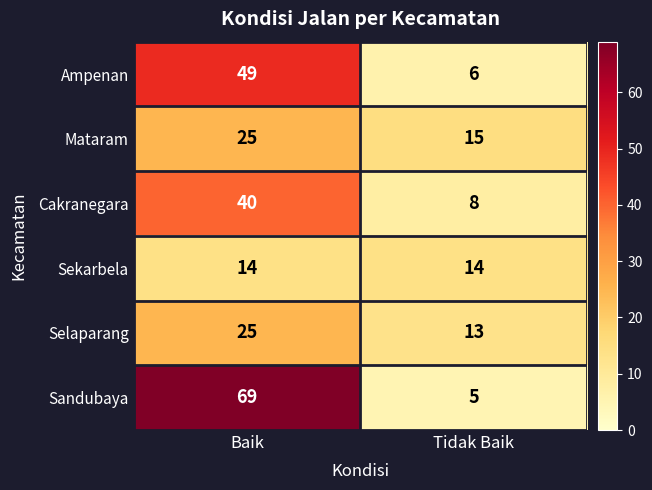

What is the total value across all series at Baik?

222